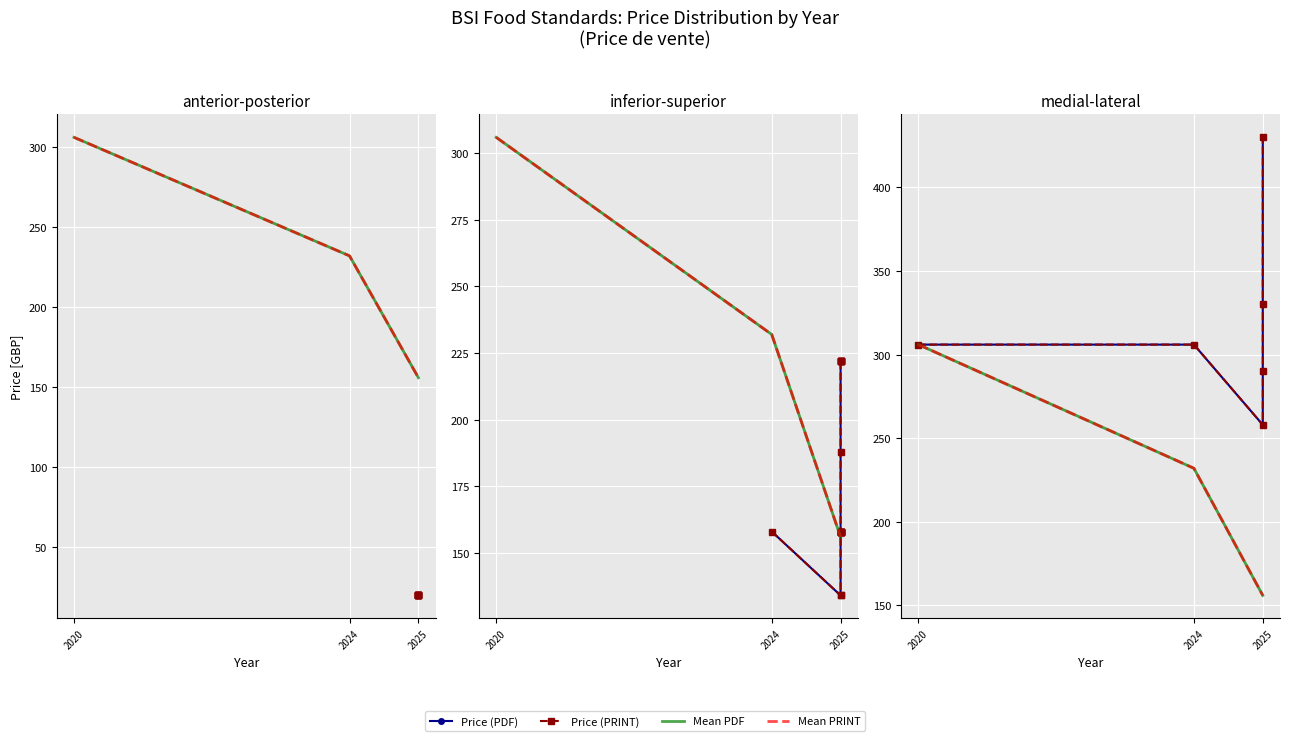

Reading left to right, transcribe all the data shown in this chart.

Price (PDF): 0=20	1=330	2=20	3=20	4=158	5=188	6=20	7=20	8=134	9=158	10=20	11=20	12=20	13=158	14=306	15=134	16=222	17=222	18=222	19=222	20=222	21=158	22=158	23=258	24=158	25=158	26=158	27=158	28=158	29=306	30=290	31=222	32=430
Price (PRINT): 0=20	1=330	2=20	3=20	4=158	5=188	6=20	7=20	8=134	9=158	10=20	11=20	12=20	13=158	14=306	15=134	16=222	17=222	18=222	19=222	20=222	21=158	22=158	23=258	24=158	25=158	26=158	27=158	28=158	29=306	30=290	31=222	32=430